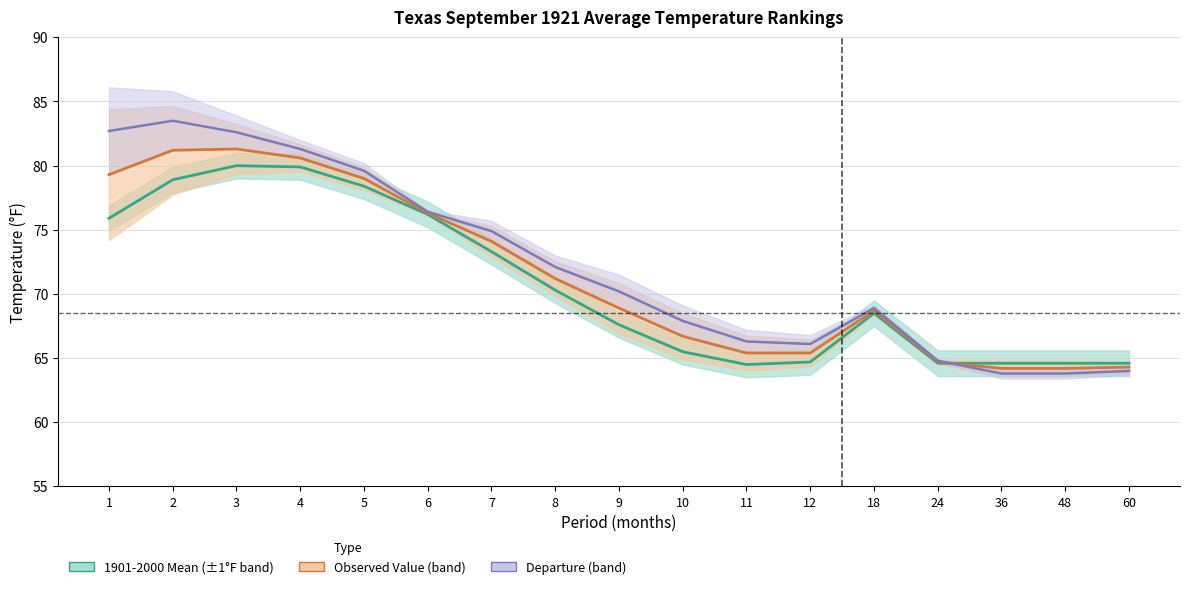

What is the difference between the second highest and minimum values in the Value + Departure series?

18.9